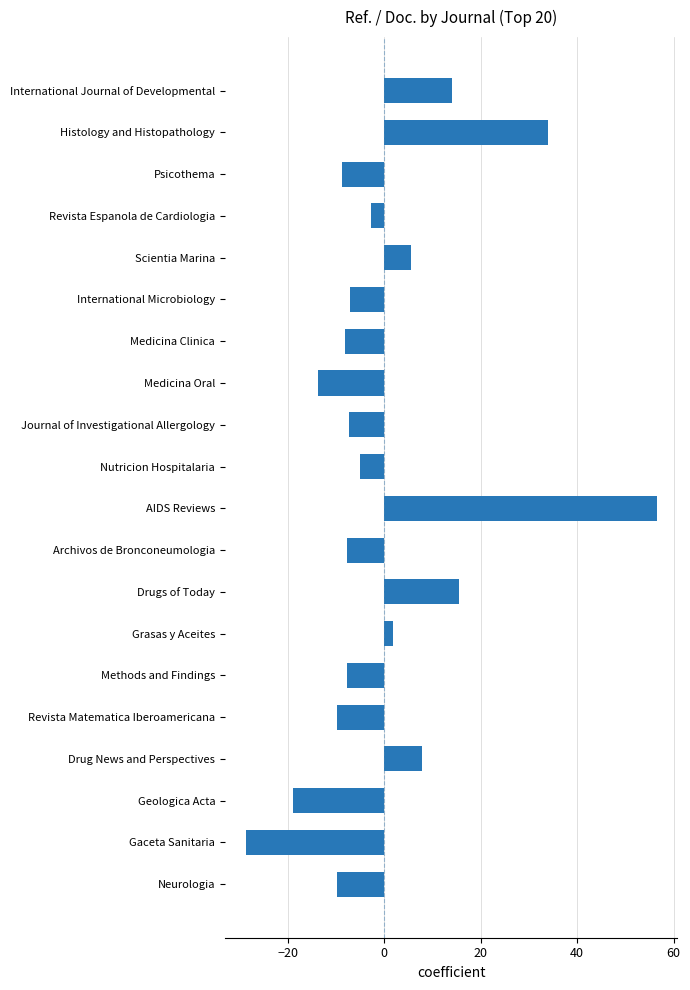

Count the number of data series in this chart.

1